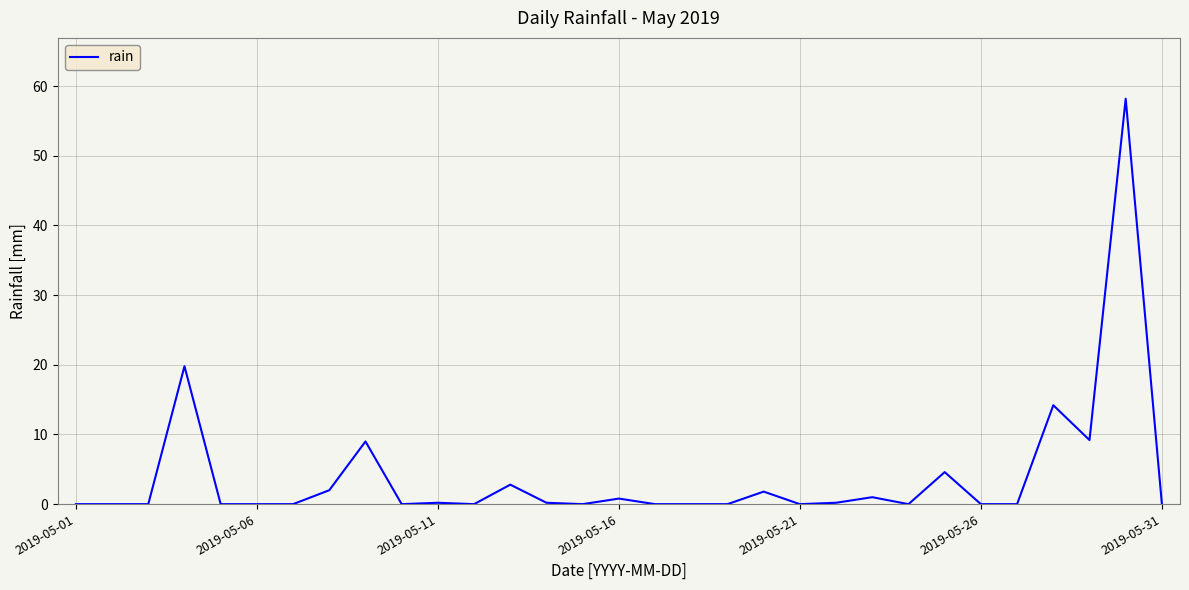

What is the greatest value displayed?

58.2